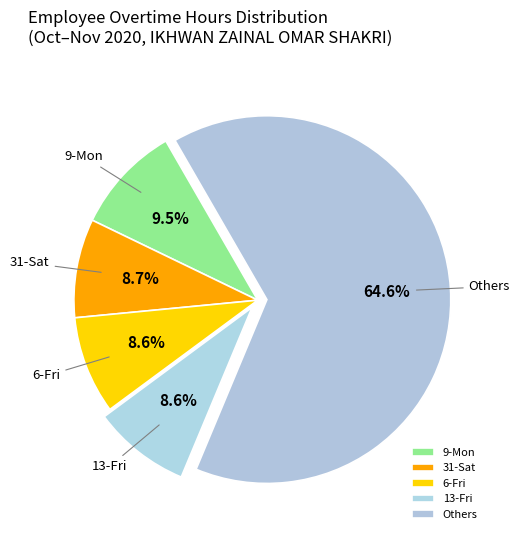

What portion of the pie excludes 31-Sat?

91.3%